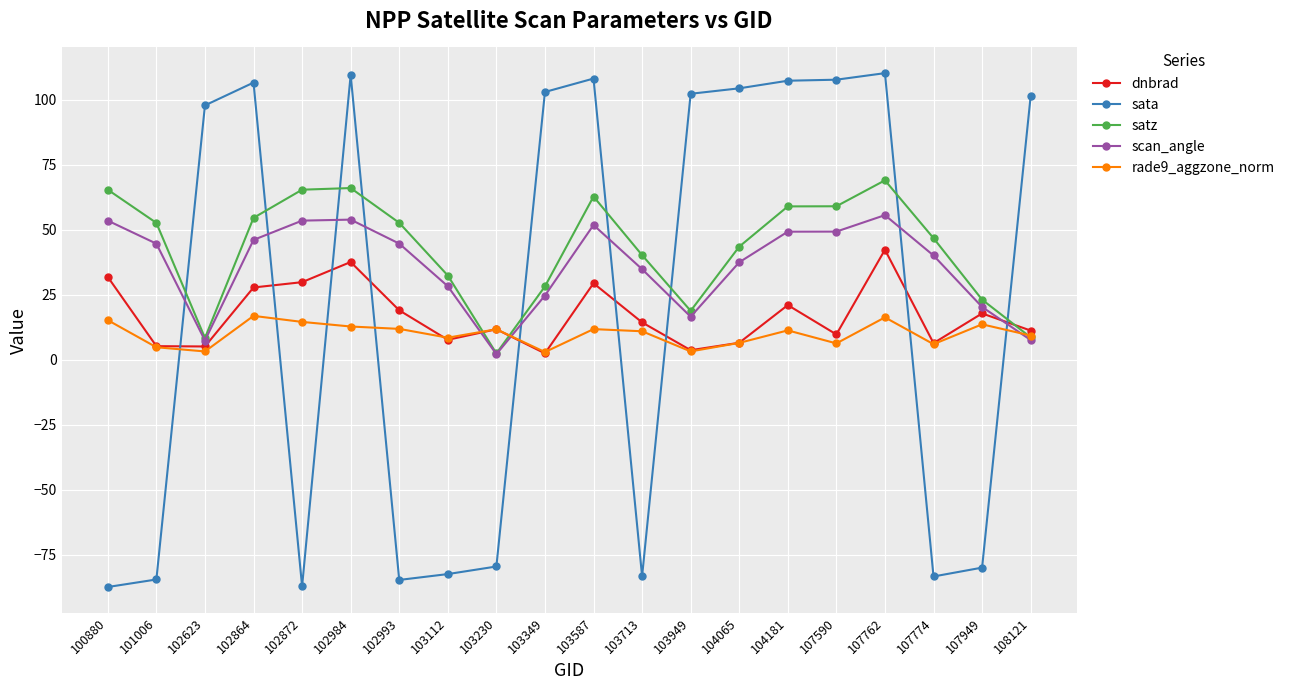

True or false: sata has more than 0 interior local peaks.

True